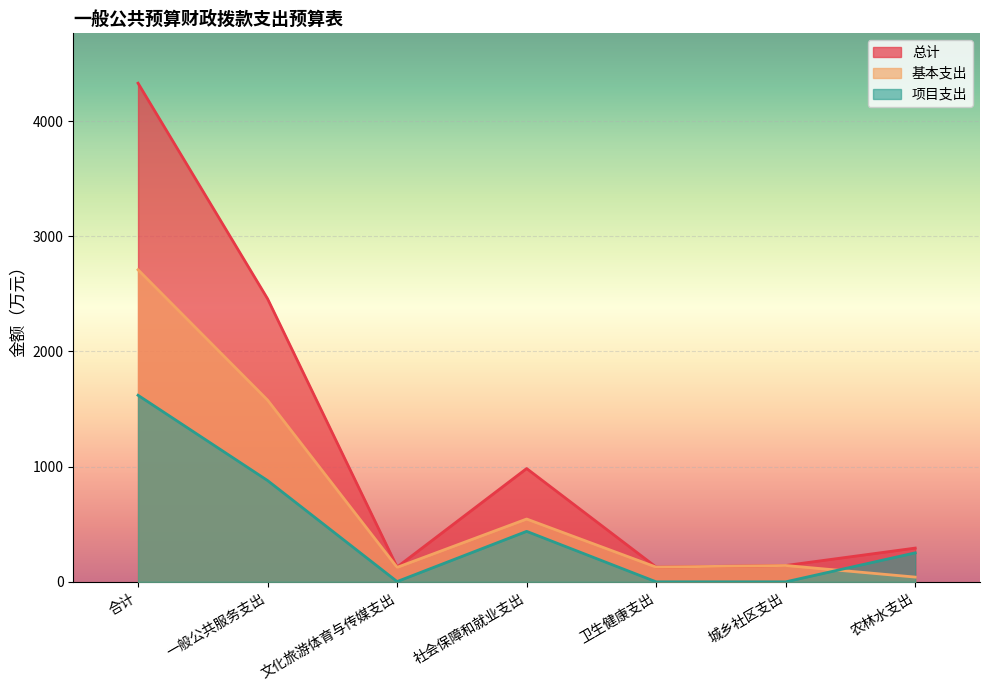

Is the value of 项目支出 at 文化旅游体育与传媒支出 greater than the value of 总计 at 一般公共服务支出?

No